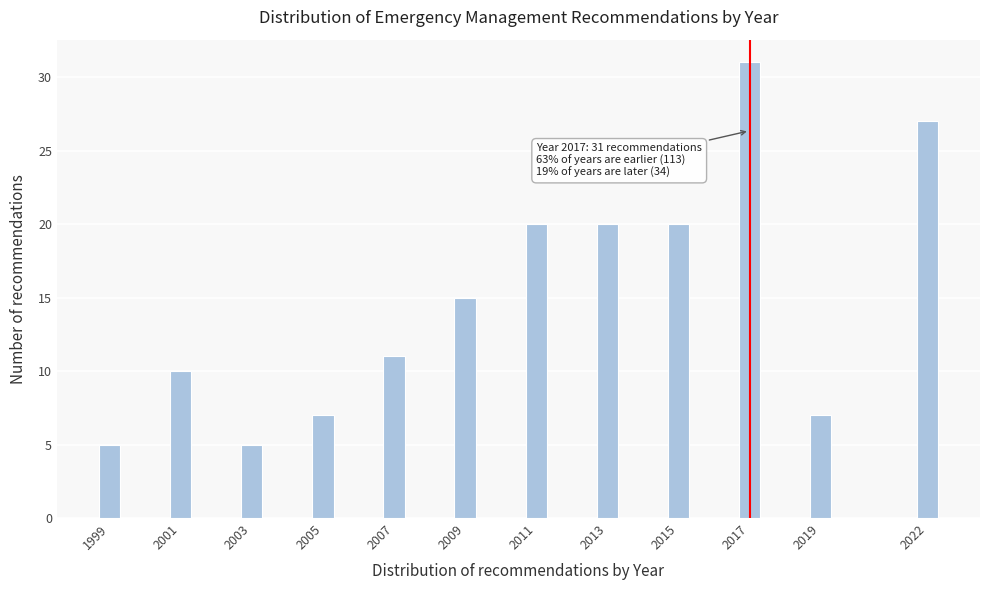

Reading left to right, transcribe all the data shown in this chart.

5	10	5	7	11	15	20	20	20	31	7	27